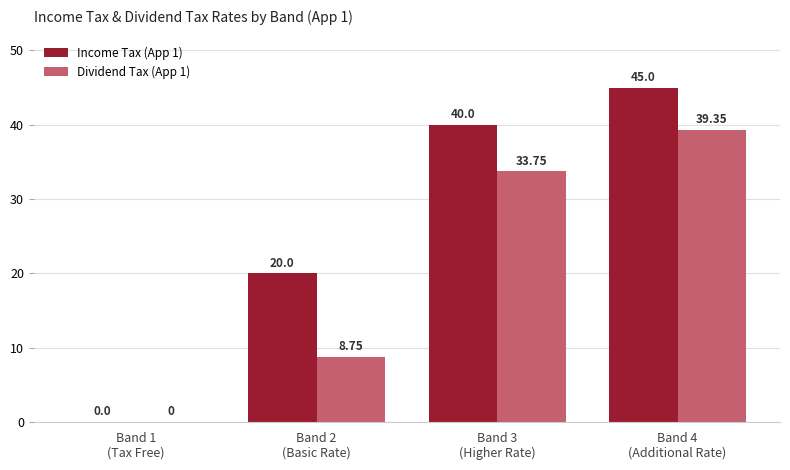

How many distinct data groups are displayed?

2